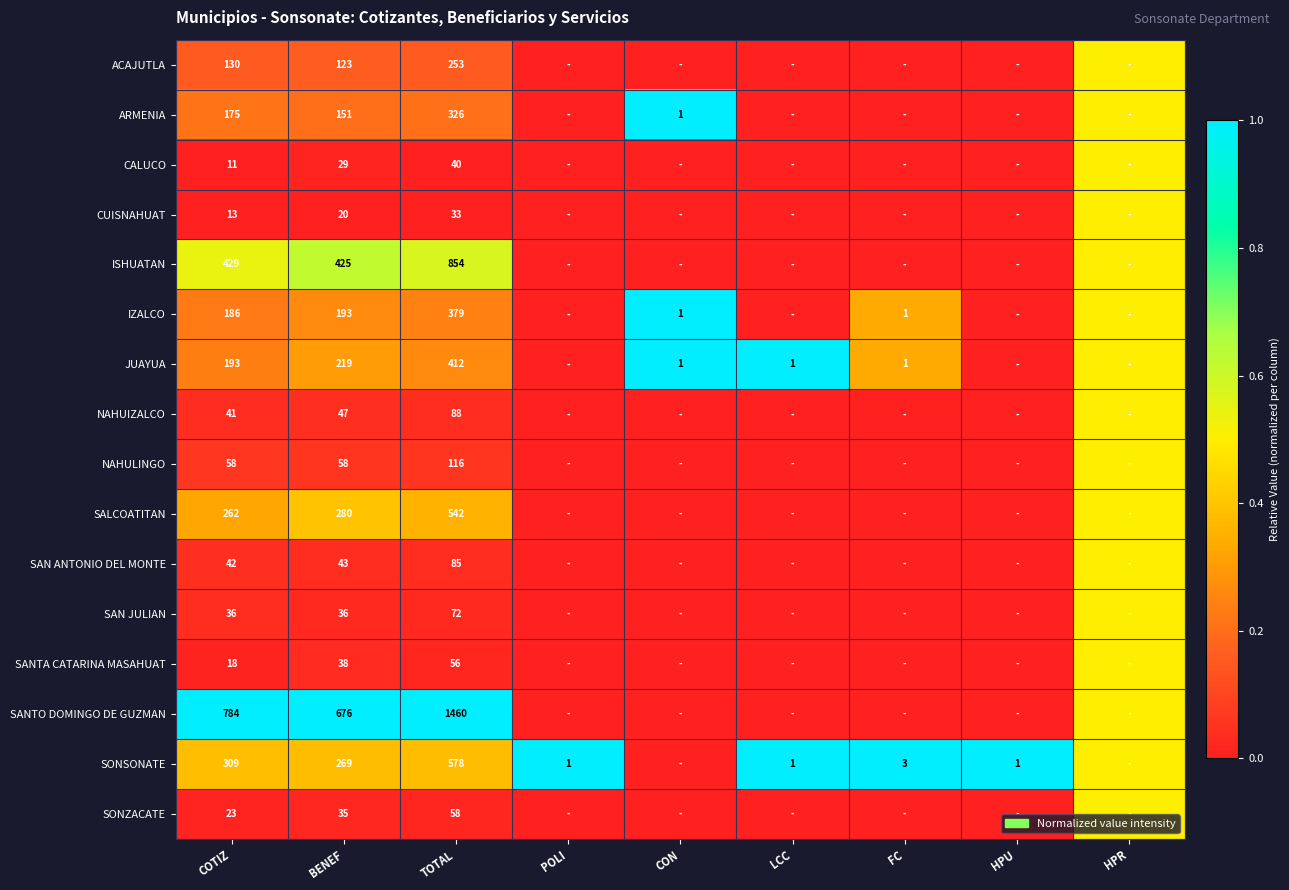

The value of SANTO DOMINGO DE GUZMAN at COTIZ is 1170.1. True or false?

False